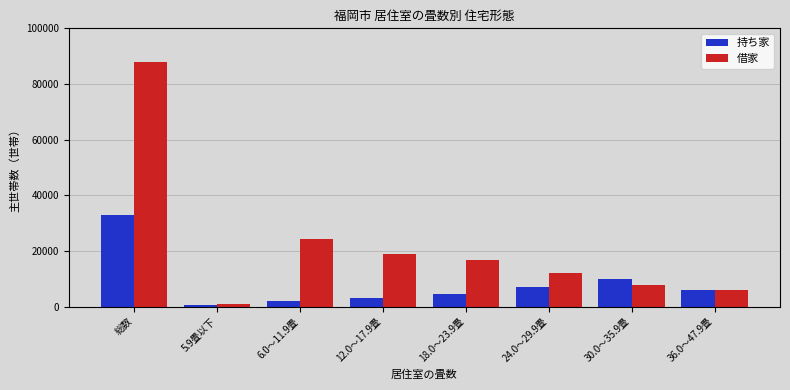

Reading right to left, transcribe all the data shown in this chart.

持ち家: 36.0～47.9畳=6100	30.0～35.9畳=10000	24.0～29.9畳=6900	18.0～23.9畳=4600	12.0～17.9畳=3000	6.0～11.9畳=1900	5.9畳以下=400	総数=32900
借家: 36.0～47.9畳=5900	30.0～35.9畳=7900	24.0～29.9畳=11900	18.0～23.9畳=16700	12.0～17.9畳=18900	6.0～11.9畳=24200	5.9畳以下=900	総数=88000